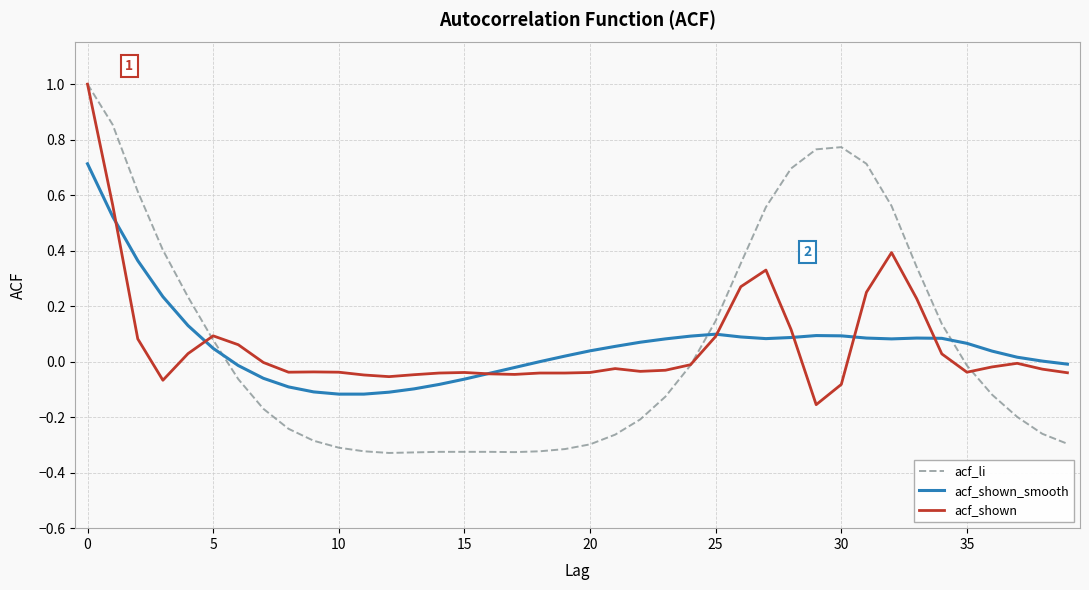

What is the difference between the maximum and second lowest values in the acf_li series?

1.3